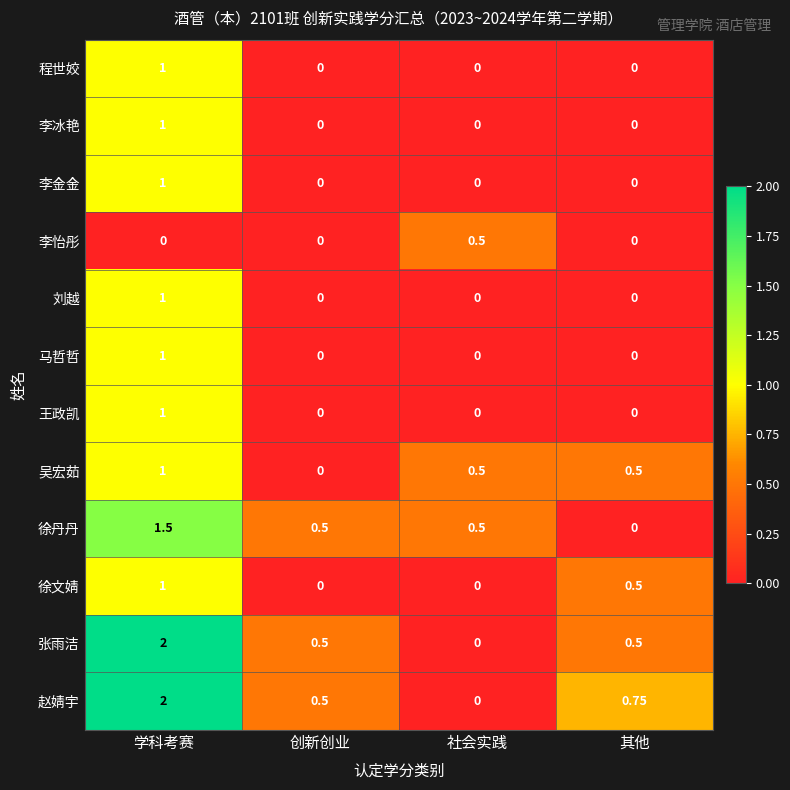

What is the total value across all series at 学科考赛?

13.5